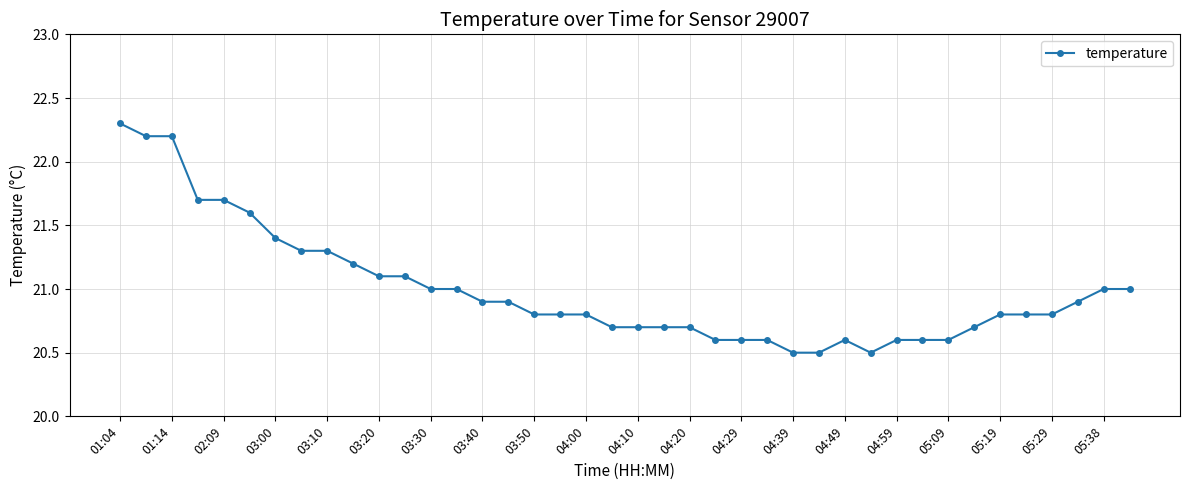

Reading left to right, extract all data points from this chart.

22.3	22.2	22.2	21.7	21.7	21.6	21.4	21.3	21.3	21.2	21.1	21.1	21.0	21.0	20.9	20.9	20.8	20.8	20.8	20.7	20.7	20.7	20.7	20.6	20.6	20.6	20.5	20.5	20.6	20.5	20.6	20.6	20.6	20.7	20.8	20.8	20.8	20.9	21.0	21.0